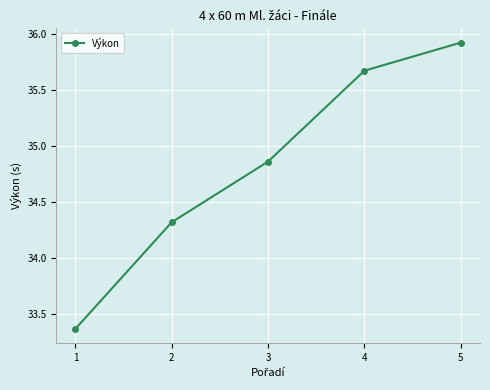

How many lines are shown in the chart?

1